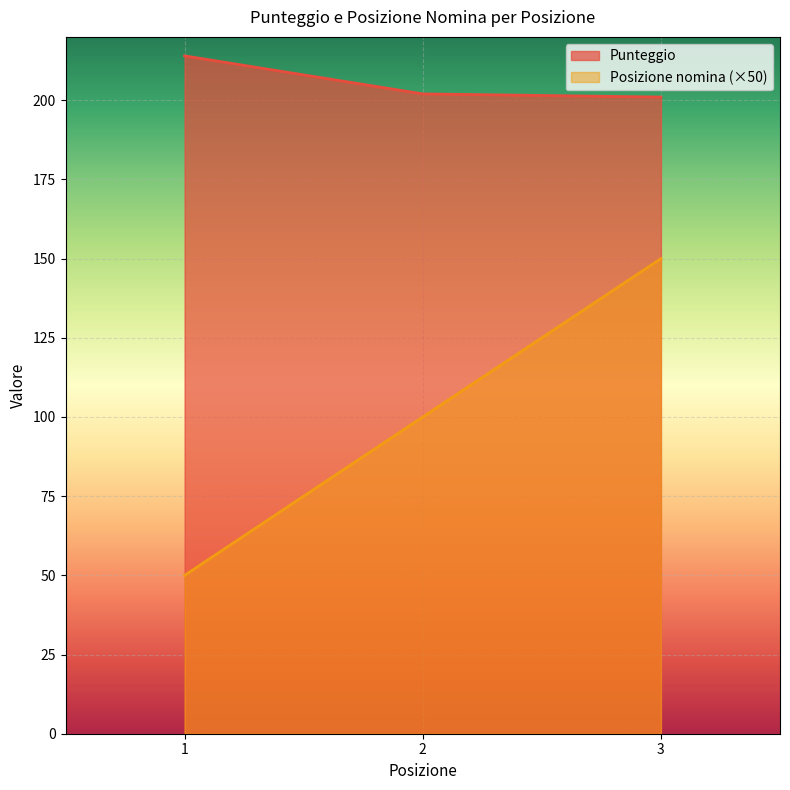

What is the sum of all Posizione nomina values?

300